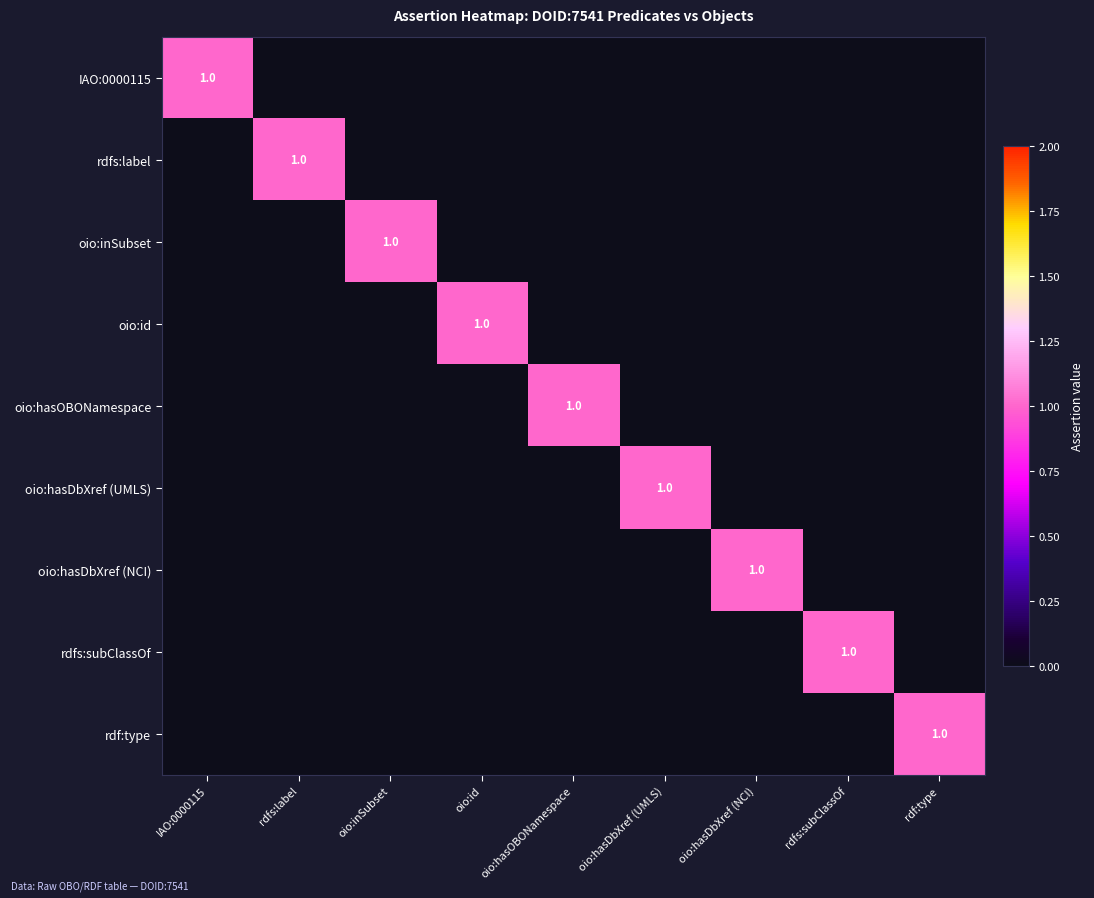

The value of oio:inSubset at oio:hasOBONamespace is 0. True or false?

True